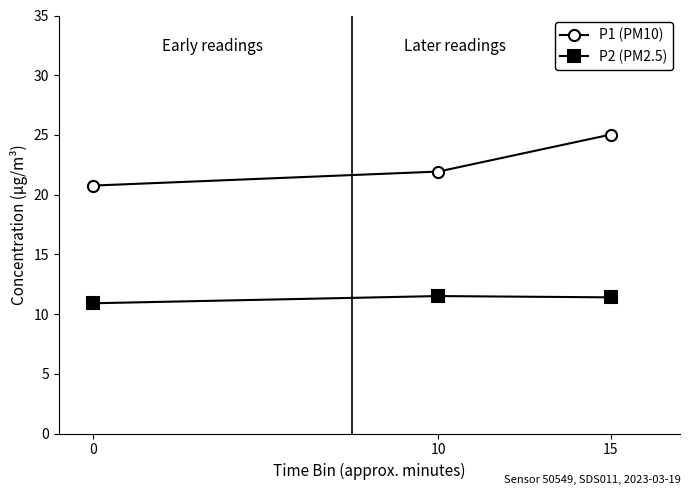

At which label is P1 (PM10) closest to 22?

10